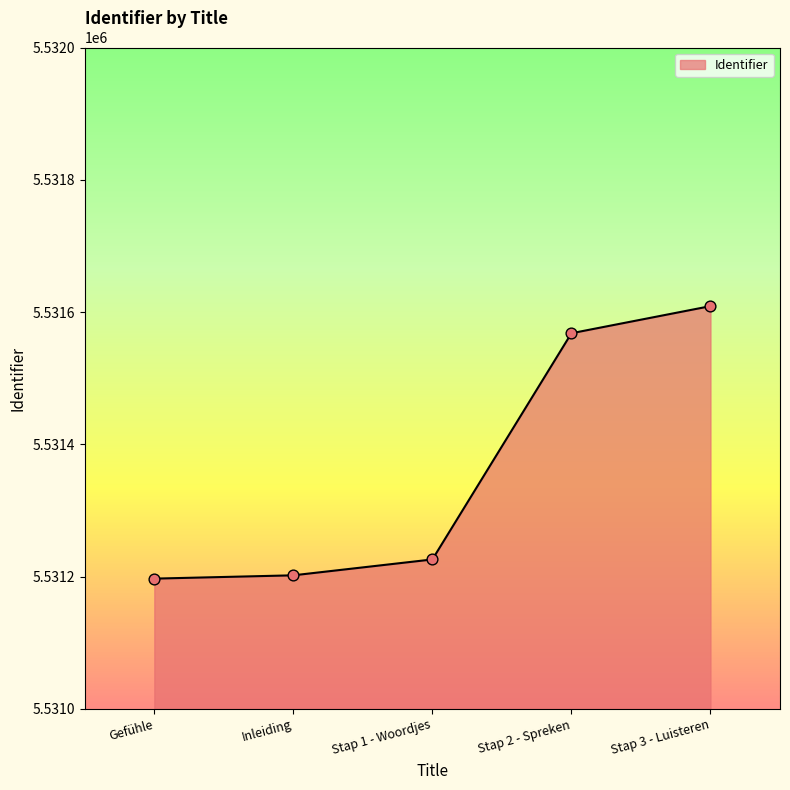

What is the change in value from Stap 2 - Spreken to Stap 3 - Luisteren?

+41